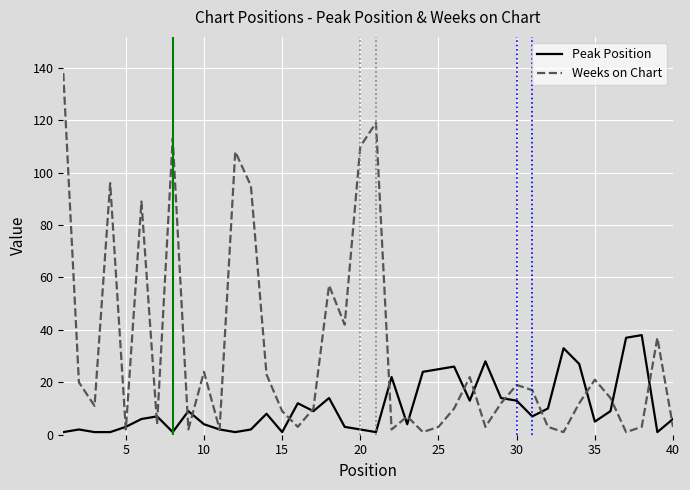

List the series in order of their overall mean, lowest first.

Peak Position, Weeks on Chart